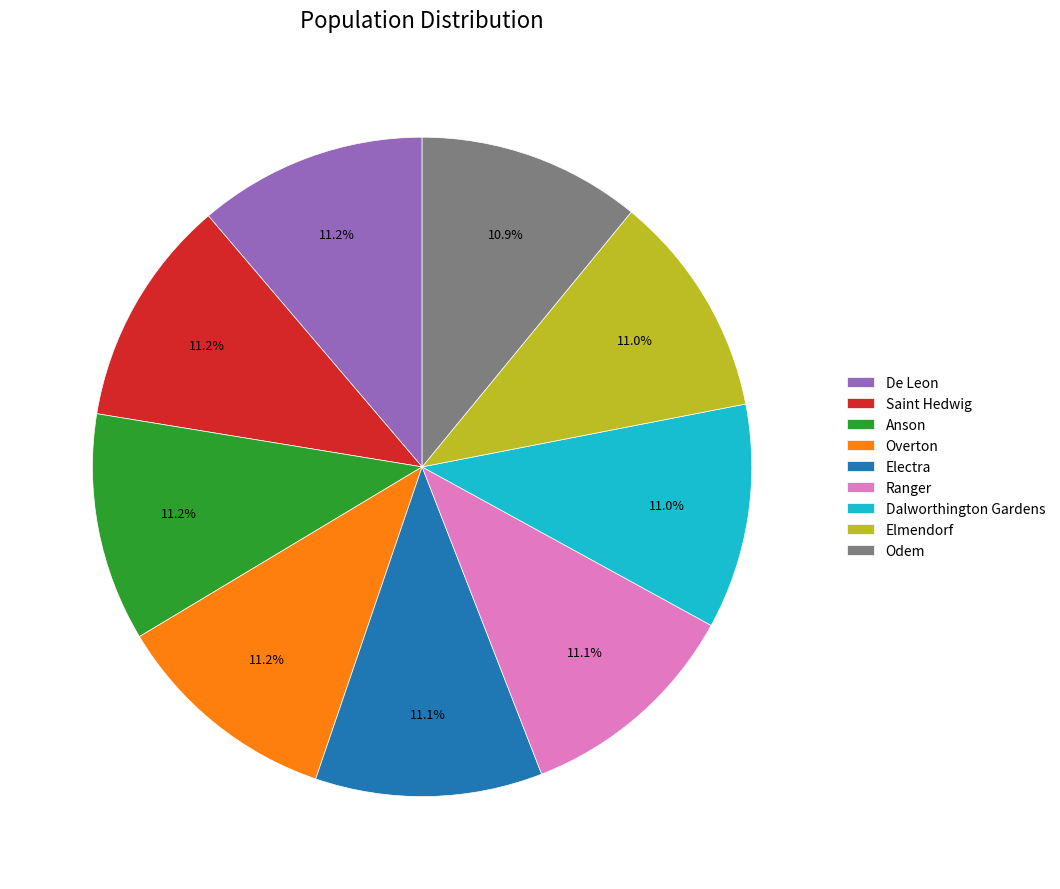

What portion of the pie excludes Electra?

88.9%